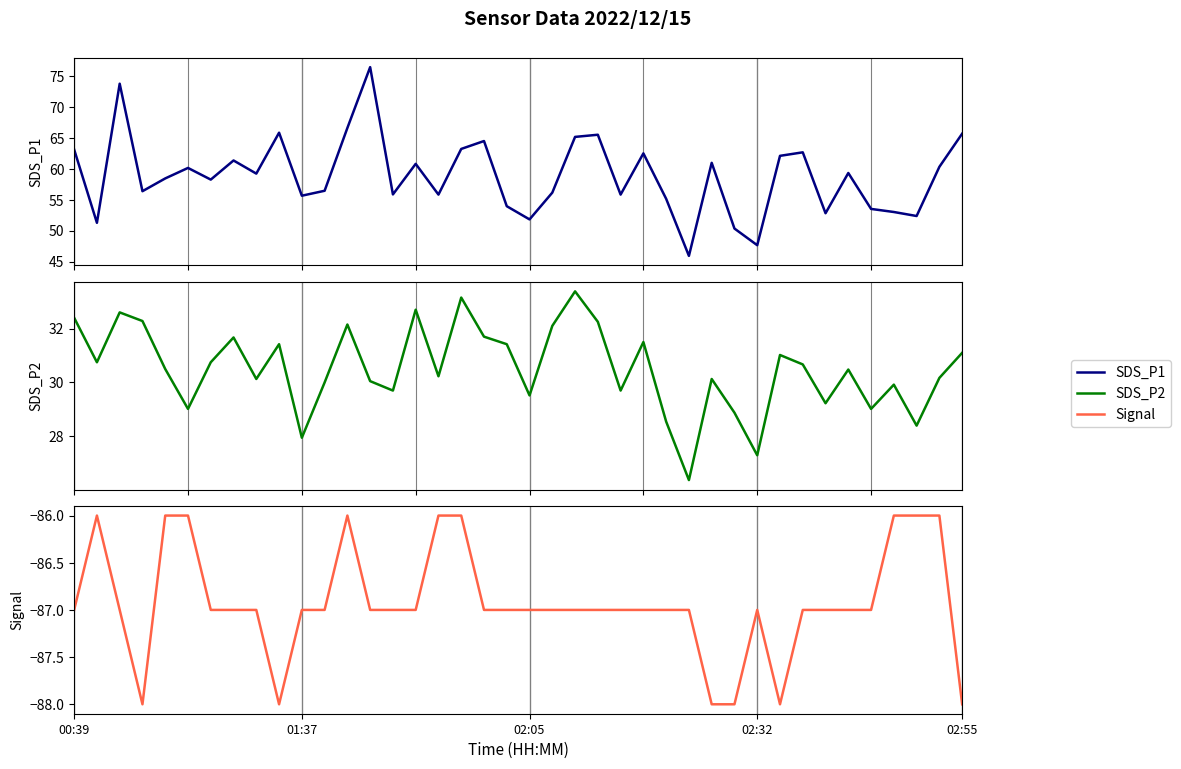

Reading right to left, what are all the values shown in this chart?

SDS_P1: 65.7	60.4	52.4	53.0	53.5	59.4	52.8	62.7	62.1	47.6	50.4	61.0	45.9	55.2	62.5	55.9	65.5	65.2	56.2	51.8	54.0	64.5	63.2	55.9	60.8	55.9	76.5	66.7	56.5	55.7	65.9	59.2	61.4	58.3	60.2	58.5	56.4	73.8	51.3	63.1
SDS_P2: 31.1	30.2	28.4	29.9	29.0	30.5	29.2	30.7	31.0	27.3	28.9	30.1	26.4	28.6	31.5	29.7	32.2	33.4	32.1	29.5	31.4	31.7	33.1	30.2	32.7	29.7	30.1	32.1	30.0	27.9	31.4	30.1	31.7	30.8	29.0	30.5	32.3	32.6	30.8	32.4
Signal: -88.0	-86.0	-86.0	-86.0	-87.0	-87.0	-87.0	-87.0	-88.0	-87.0	-88.0	-88.0	-87.0	-87.0	-87.0	-87.0	-87.0	-87.0	-87.0	-87.0	-87.0	-87.0	-86.0	-86.0	-87.0	-87.0	-87.0	-86.0	-87.0	-87.0	-88.0	-87.0	-87.0	-87.0	-86.0	-86.0	-88.0	-87.0	-86.0	-87.0